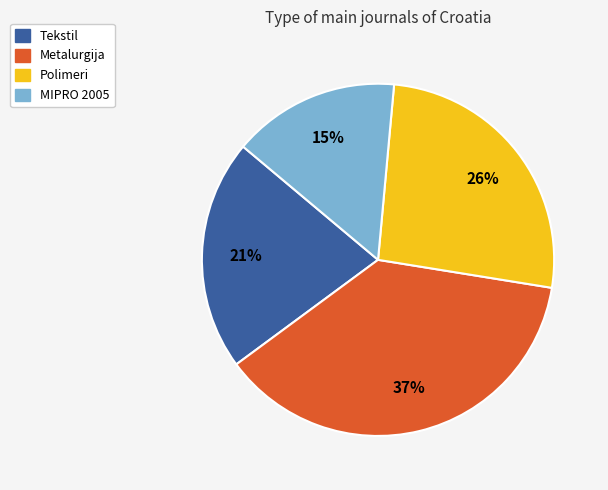

To the nearest percent, what is the difference between the Polimeri and MIPRO 2005 slice percentages?

11%